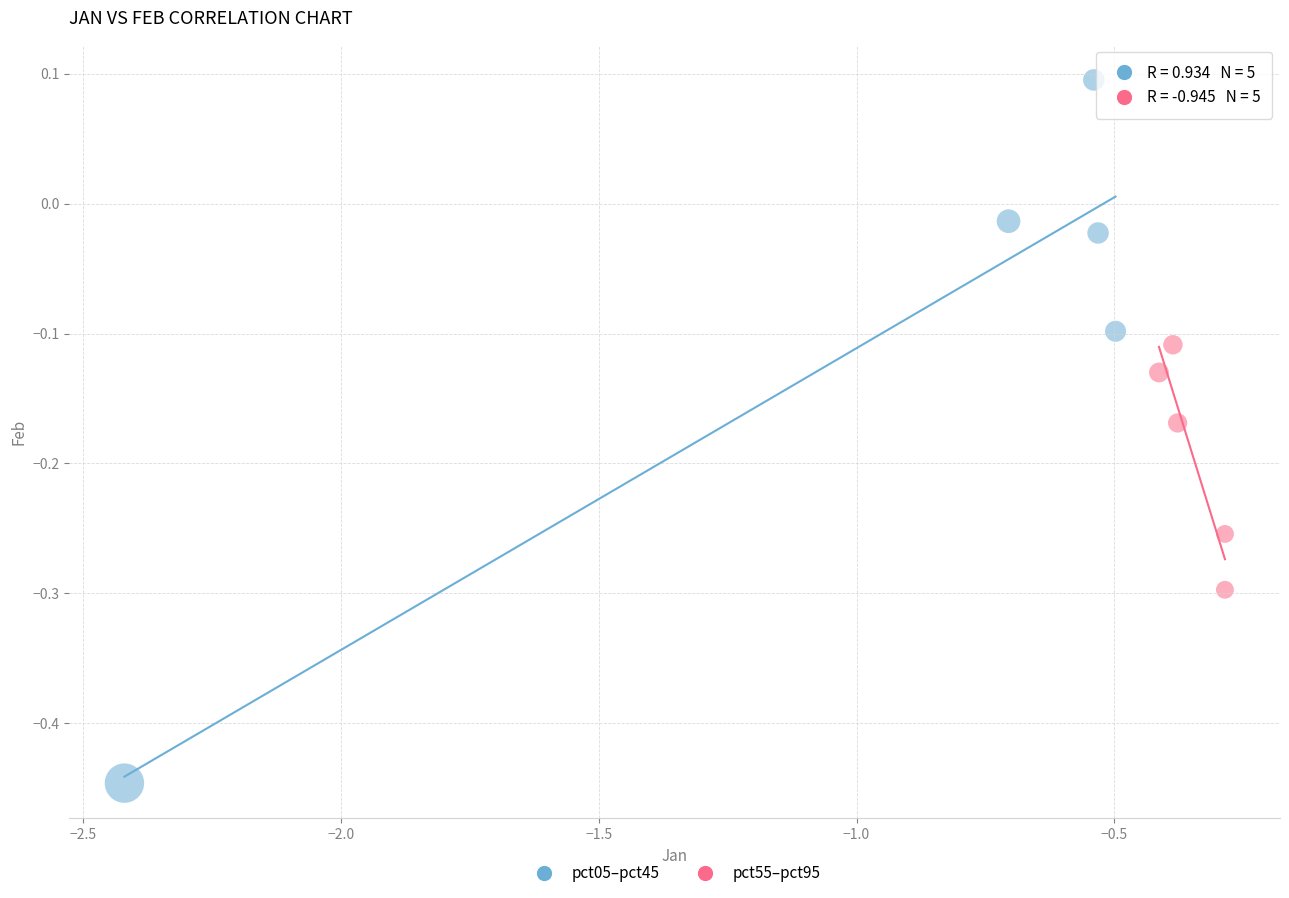

Which series reaches the minimum Y coordinate?

pct05–pct45